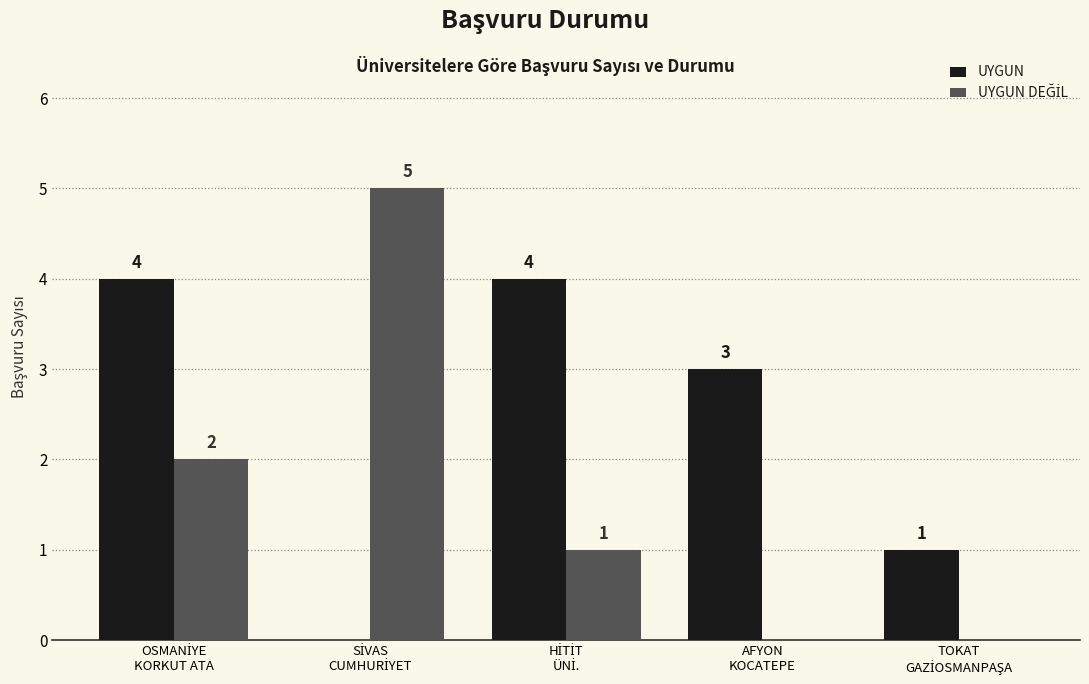

Which series has the largest total across all categories?

UYGUN